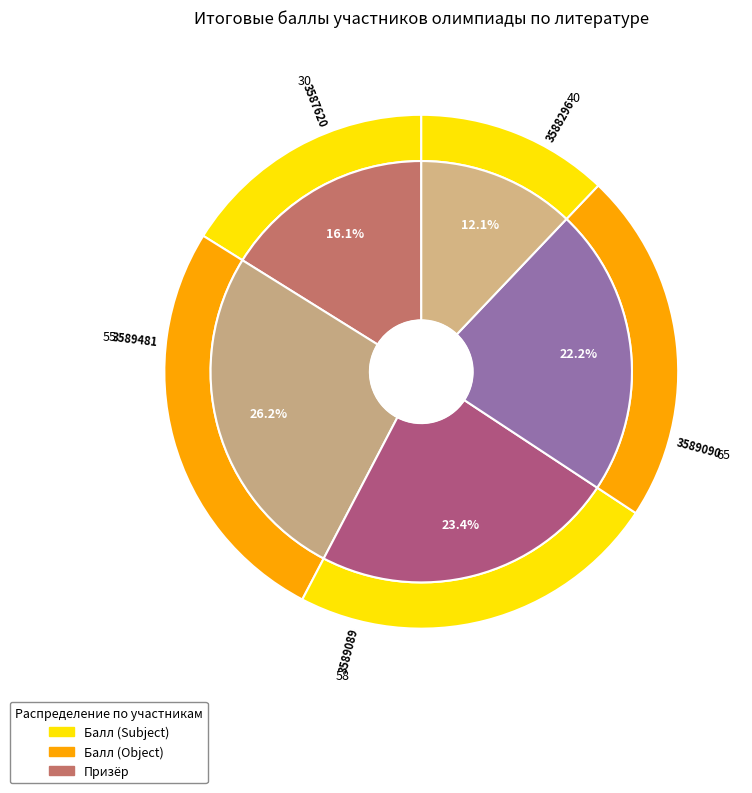

What is the change in value from 3588296 to 3589481?

+15